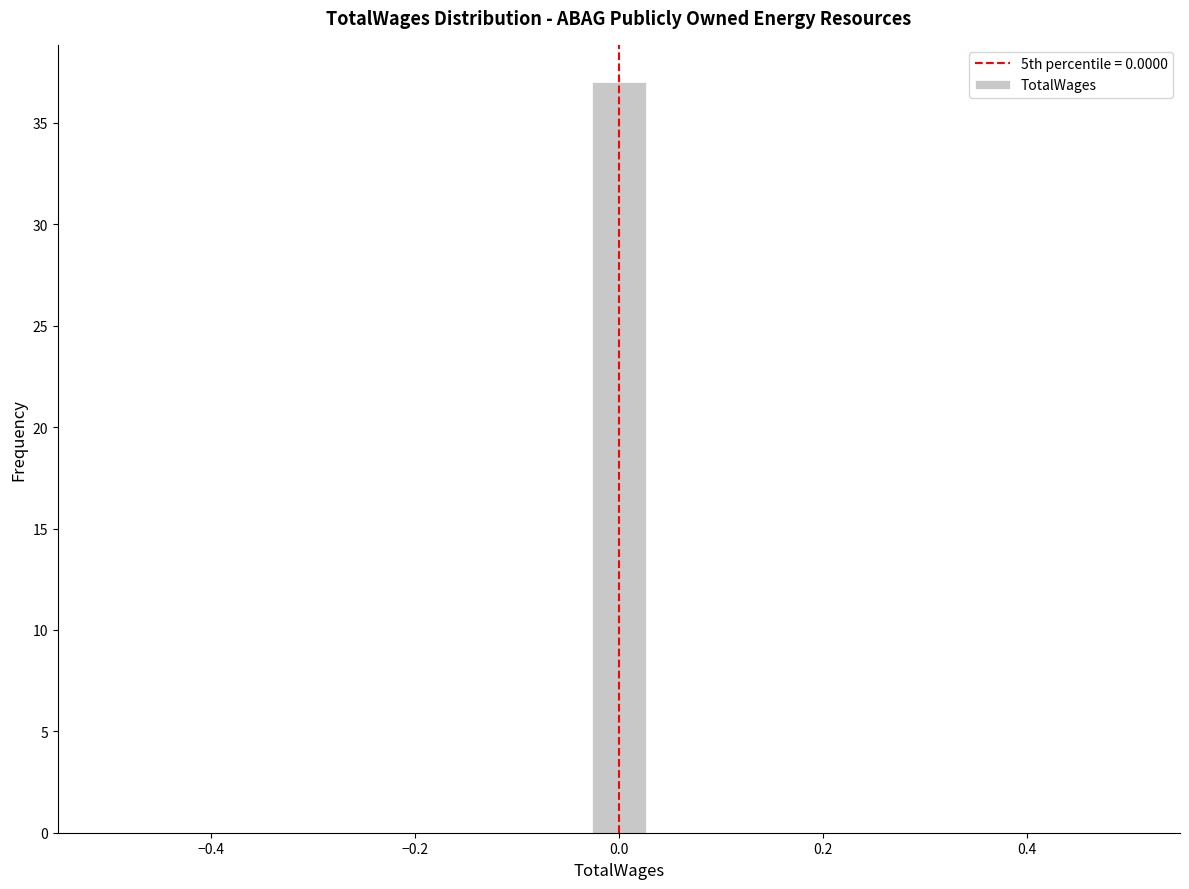

Around what value on the x-axis is the tallest bar? Give the approximate position of its centre, as read against the axis.

0.00